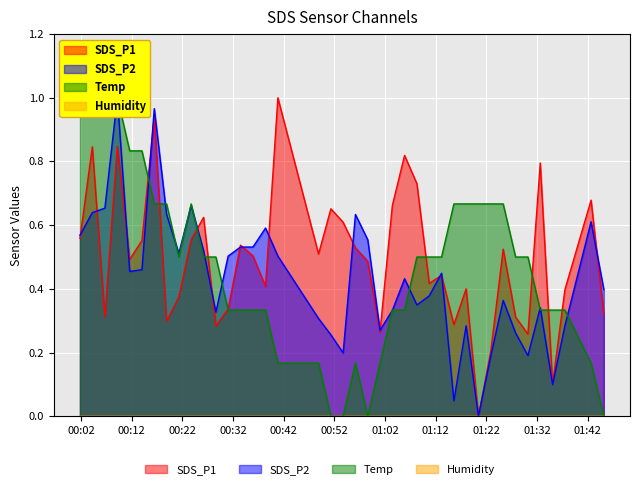

What is the greatest value displayed?

1.0